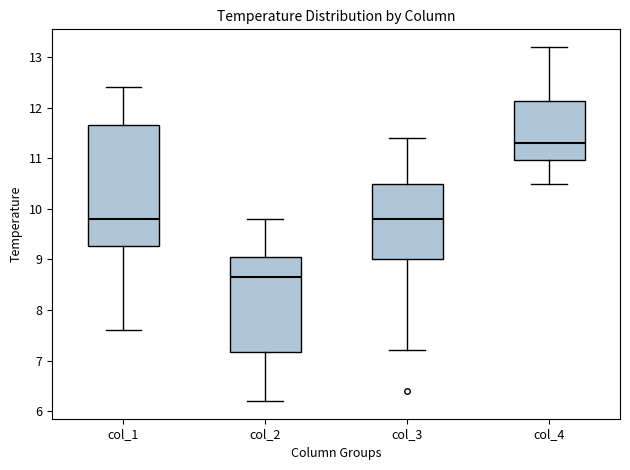

Reading left to right, read every box against the y-axis: the position of its median line, the range the box covers, and the ends of its whiskers. The values are not printed on the chart, so give them approximately, as read against the axis.

col_1: median 9.8, box 9.3 to 11.7, whiskers 7.6 to 12.4
col_2: median 8.7, box 7.2 to 9.1, whiskers 6.2 to 9.8
col_3: median 9.8, box 9.0 to 10.5, whiskers 7.2 to 11.4
col_4: median 11.3, box 11.0 to 12.1, whiskers 10.5 to 13.2